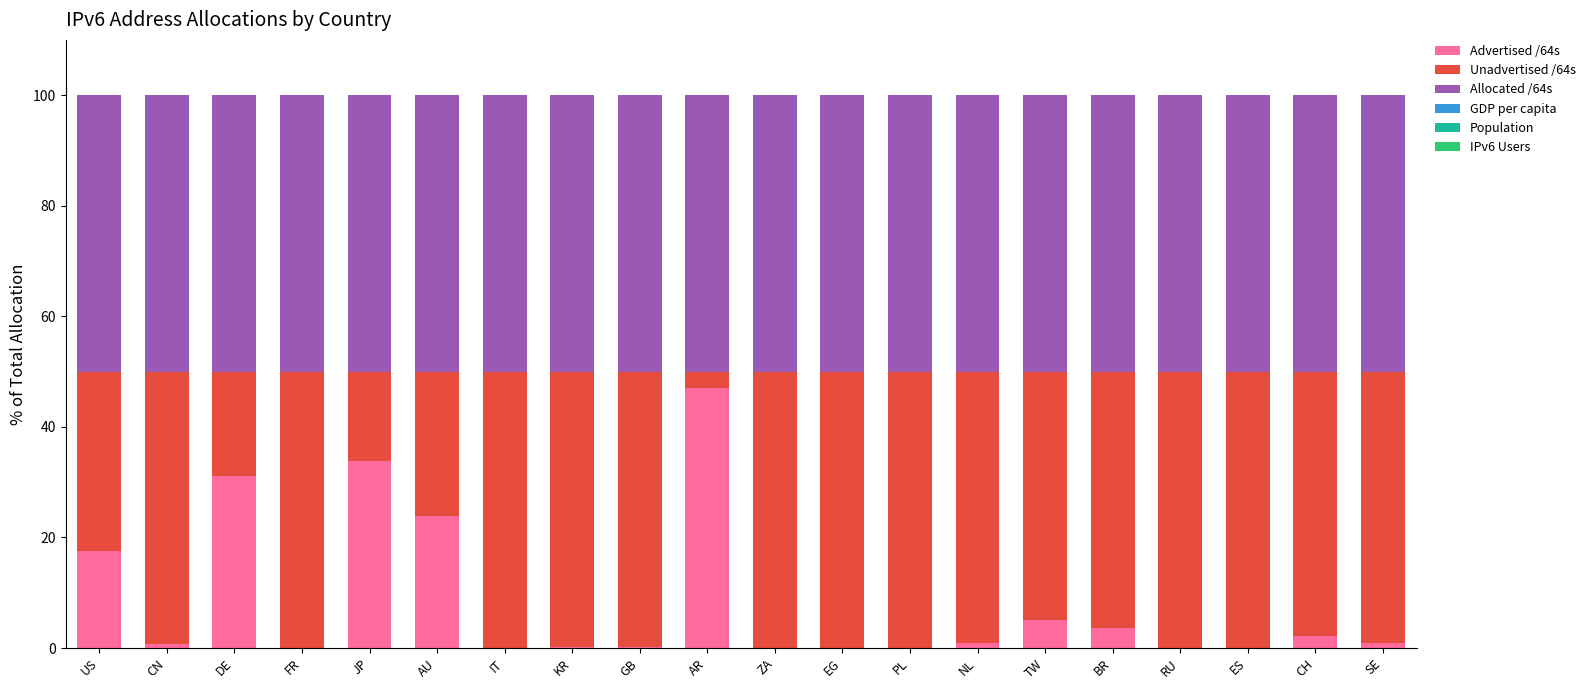

What is the highest value of the Advertised /64s series?

47.0